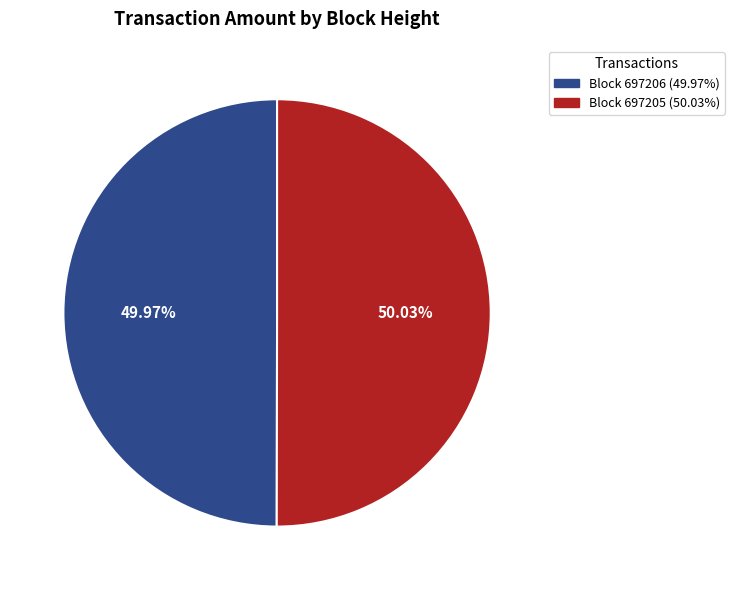

Do Block 697205 (50.03%) and Block 697206 (49.97%) together represent more than half of the pie?

Yes